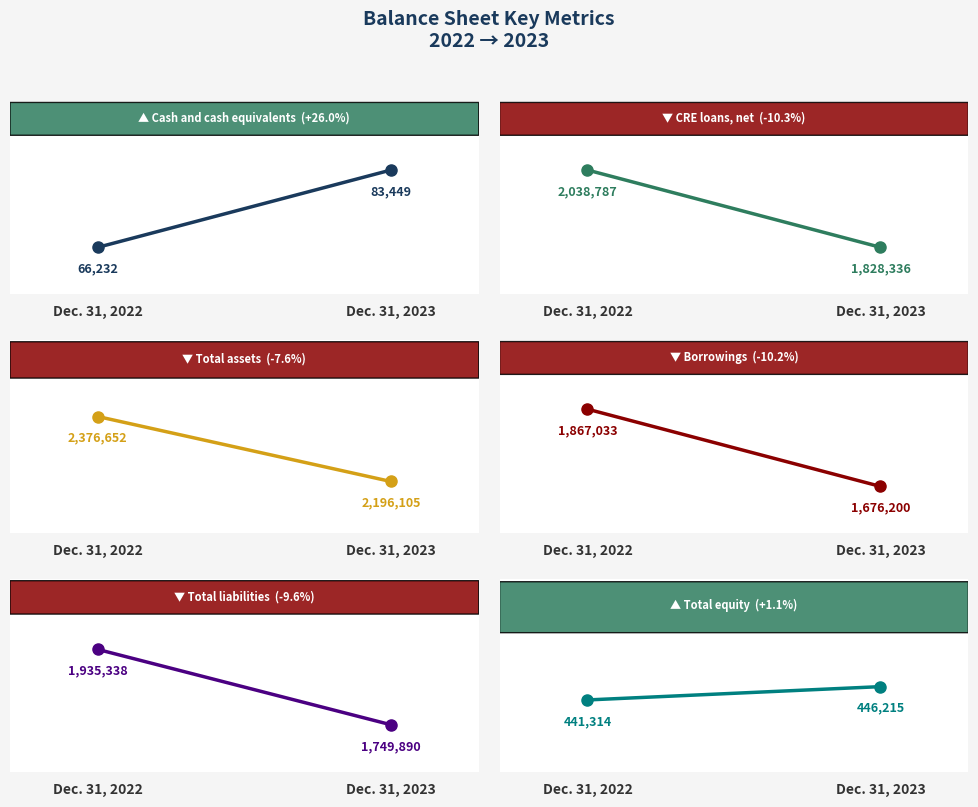

At how many categories does at least one series exceed 202503?

2